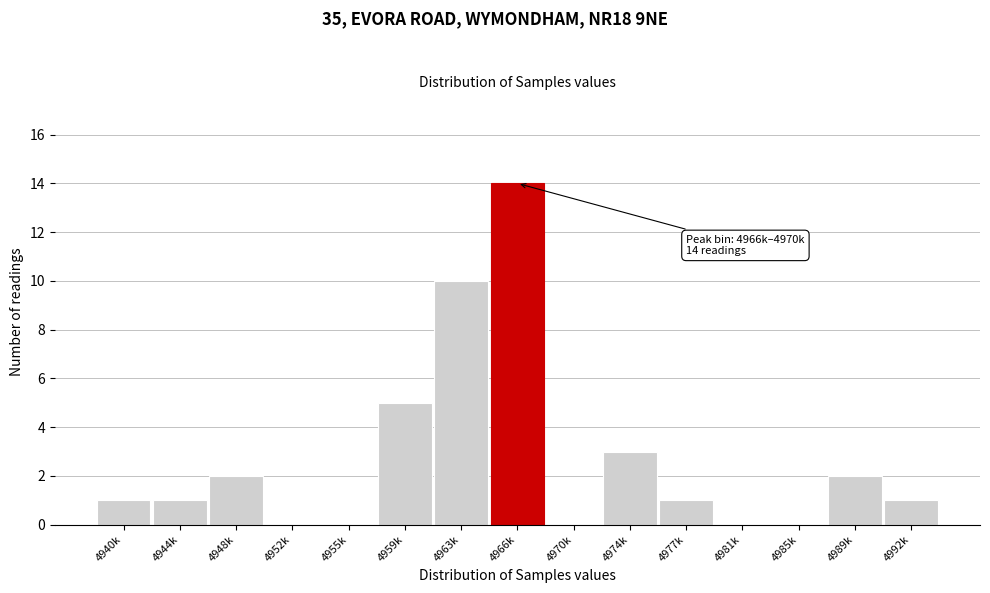

Reading left to right, extract all data points from this chart.

4940k=1	4944k=1	4948k=2	4952k=0	4955k=0	4959k=5	4963k=10	4966k=14	4970k=0	4974k=3	4977k=1	4981k=0	4985k=0	4989k=2	4992k=1